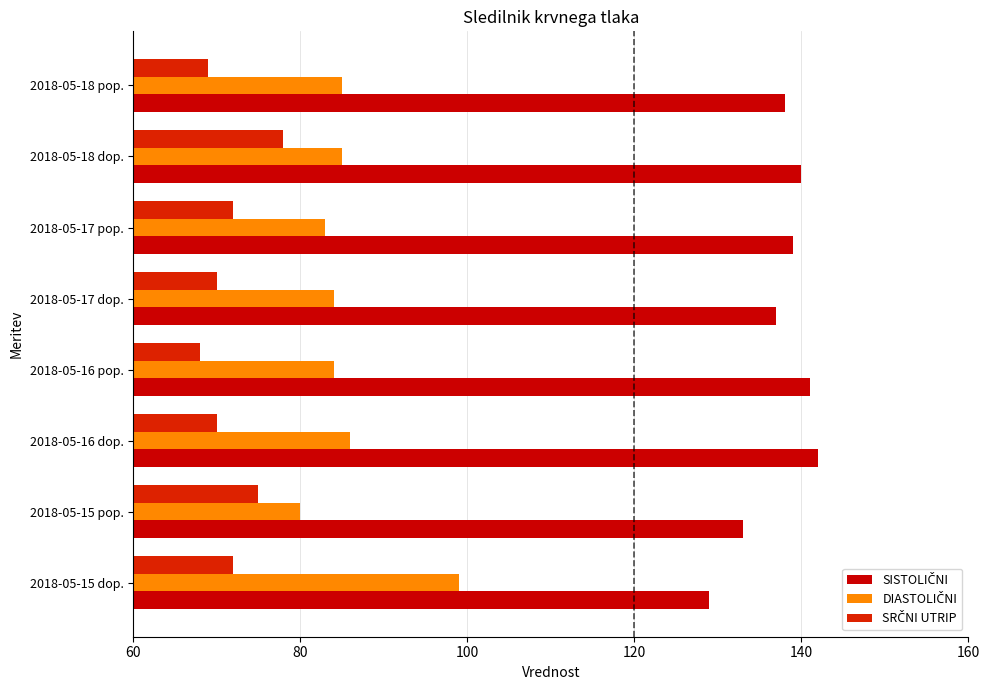

Count the number of categories in the chart.

8